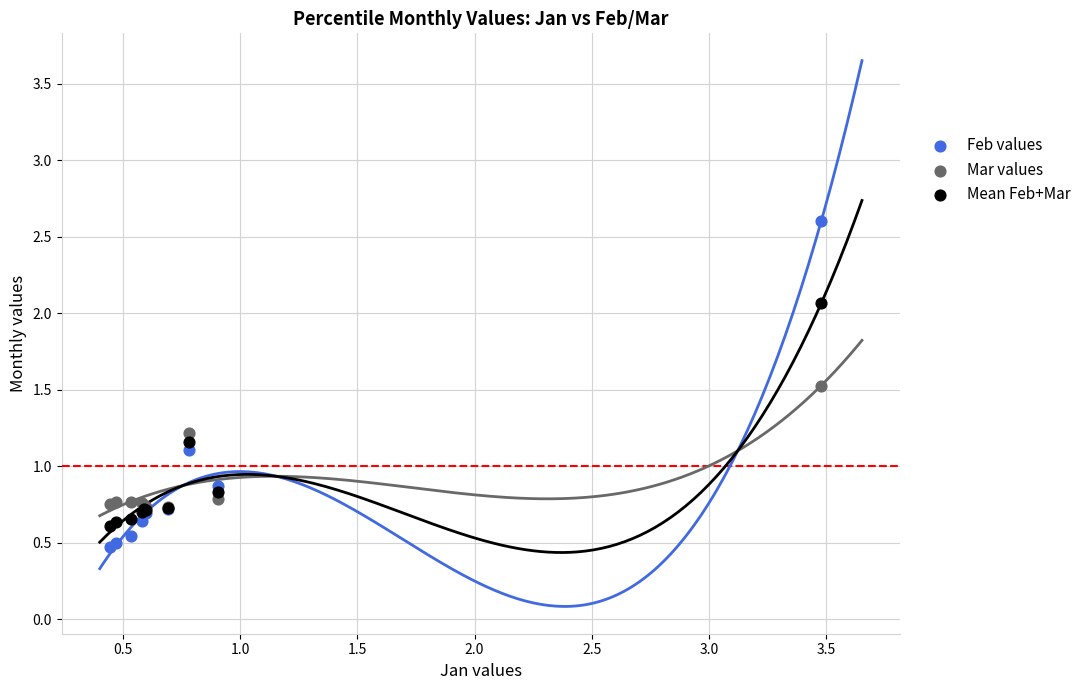

What are all the series names shown in the legend?

Feb values, Mar values, Mean Feb+Mar